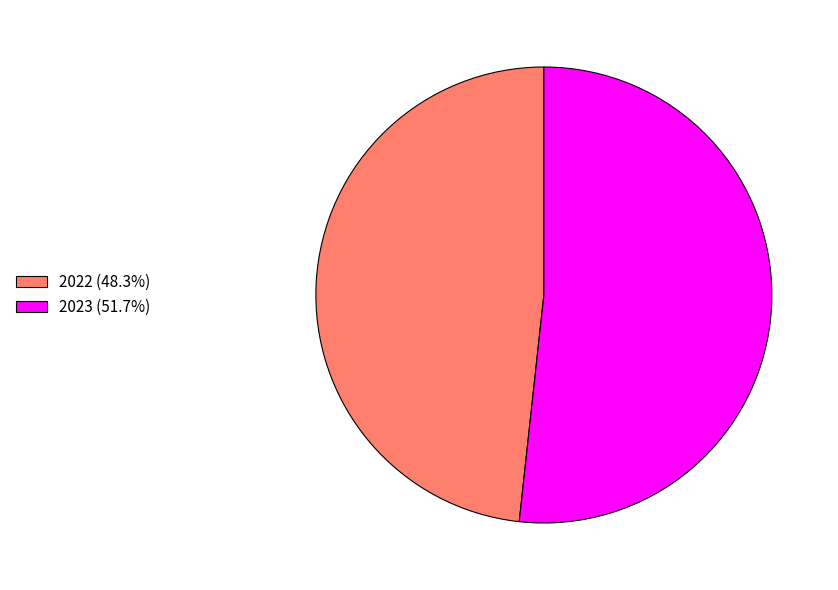

Do 2022 (48.3%) and 2023 (51.7%) together represent more than half of the pie?

Yes